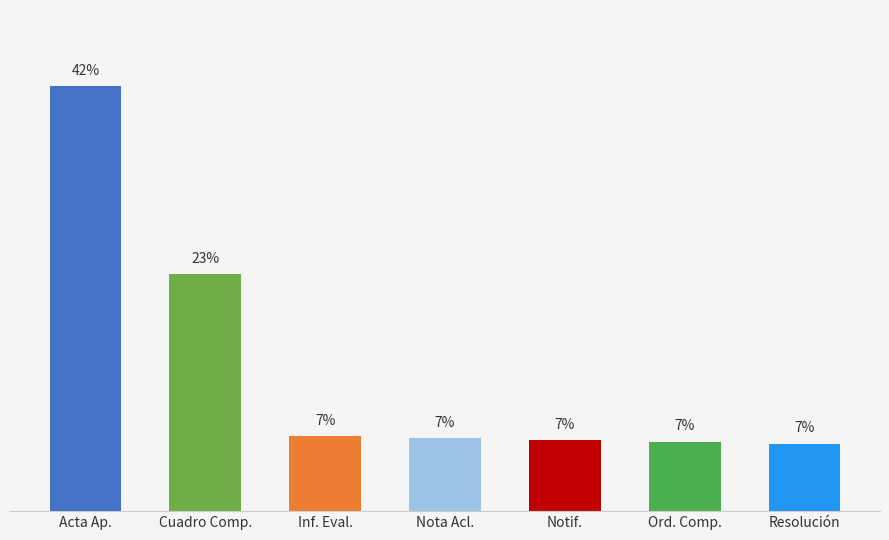

Which label corresponds to the largest value in the chart?

Acta Ap.